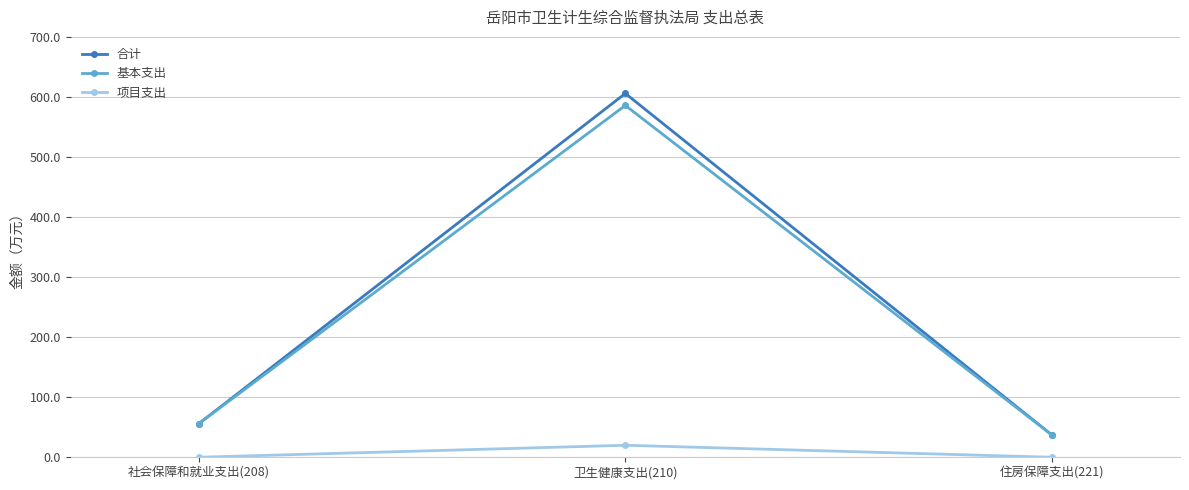

How many lines are shown in the chart?

3